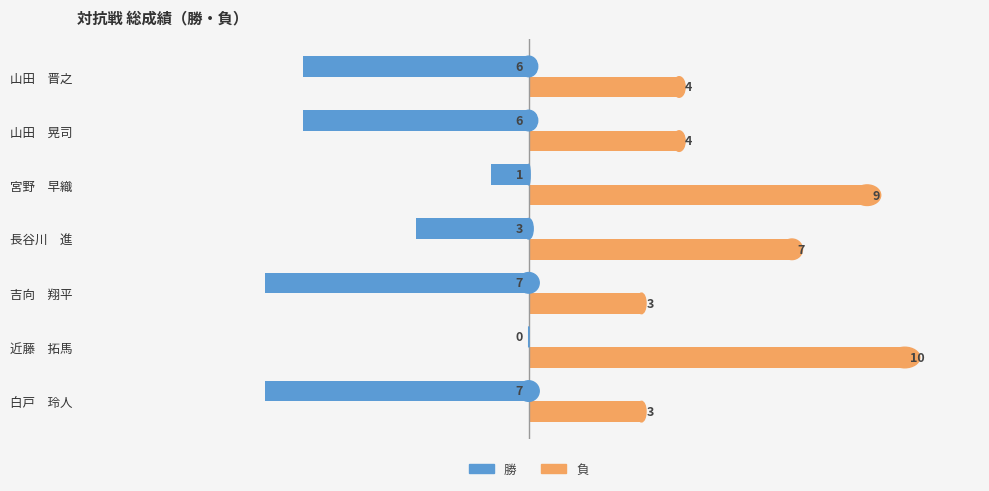

How many 勝 values are between -7 and -1?

6